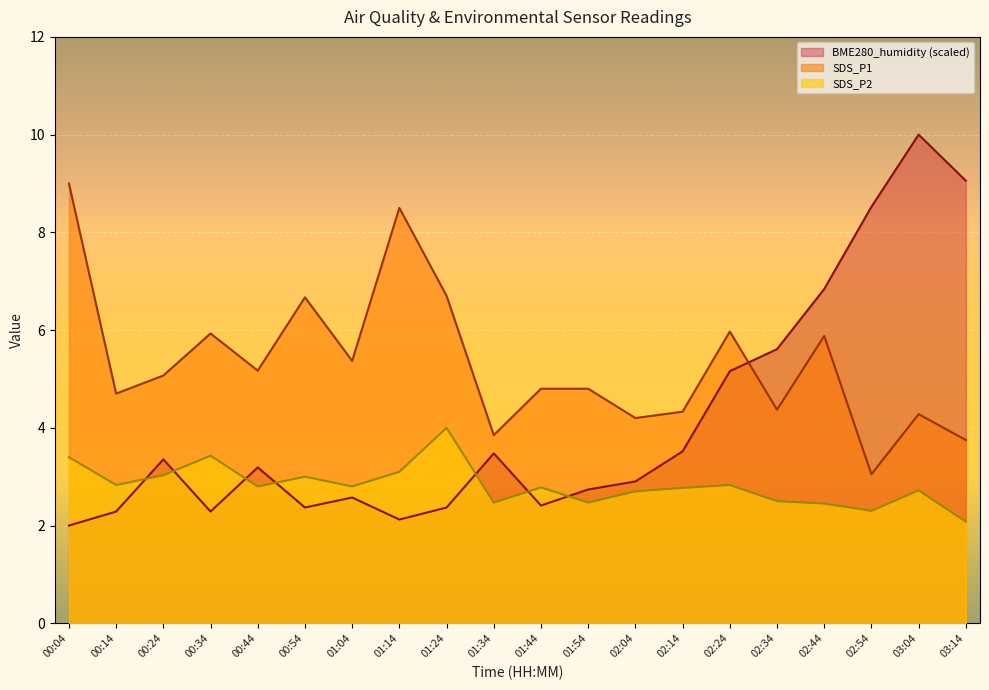

Reading right to left, what are all the values shown in this chart?

SDS_P1: 03:14=3.8	03:04=4.3	02:54=3.0	02:44=5.9	02:34=4.4	02:24=6.0	02:14=4.3	02:04=4.2	01:54=4.8	01:44=4.8	01:34=3.9	01:24=6.7	01:14=8.5	01:04=5.4	00:54=6.7	00:44=5.2	00:34=5.9	00:24=5.1	00:14=4.7	00:04=9.0
SDS_P2: 03:14=2.1	03:04=2.7	02:54=2.3	02:44=2.5	02:34=2.5	02:24=2.8	02:14=2.8	02:04=2.7	01:54=2.5	01:44=2.8	01:34=2.5	01:24=4.0	01:14=3.1	01:04=2.8	00:54=3.0	00:44=2.8	00:34=3.4	00:24=3.0	00:14=2.8	00:04=3.4
BME280_humidity: 03:14=9.1	03:04=10.0	02:54=8.5	02:44=6.8	02:34=5.6	02:24=5.2	02:14=3.5	02:04=2.9	01:54=2.7	01:44=2.4	01:34=3.5	01:24=2.4	01:14=2.1	01:04=2.6	00:54=2.4	00:44=3.2	00:34=2.3	00:24=3.4	00:14=2.3	00:04=2.0